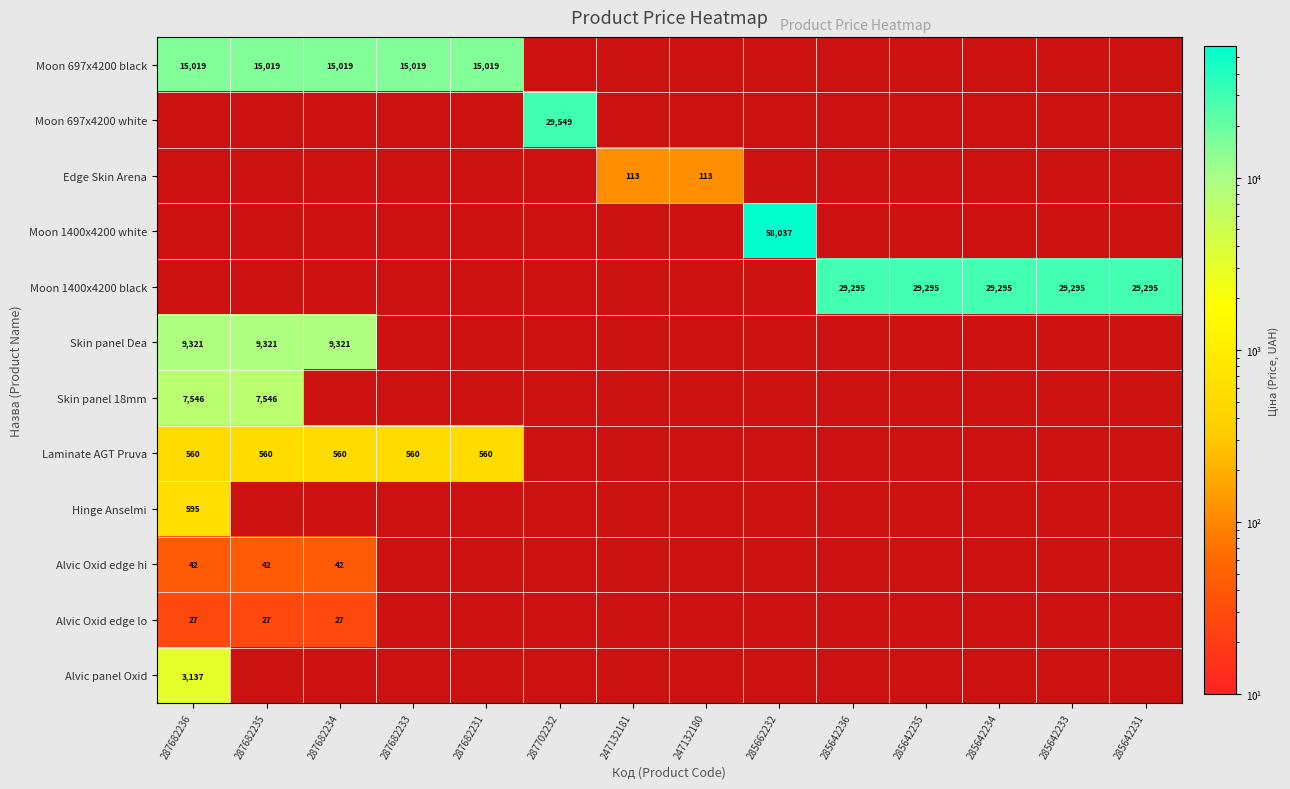

Between 247132181 and 287682236, which is larger?

287682236